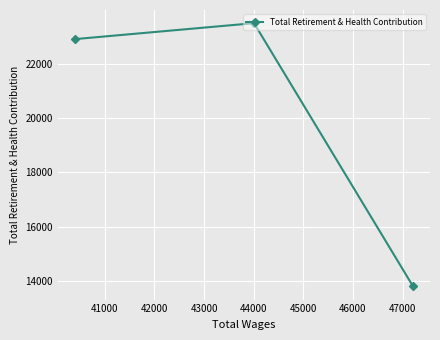

How many lines are shown in the chart?

1